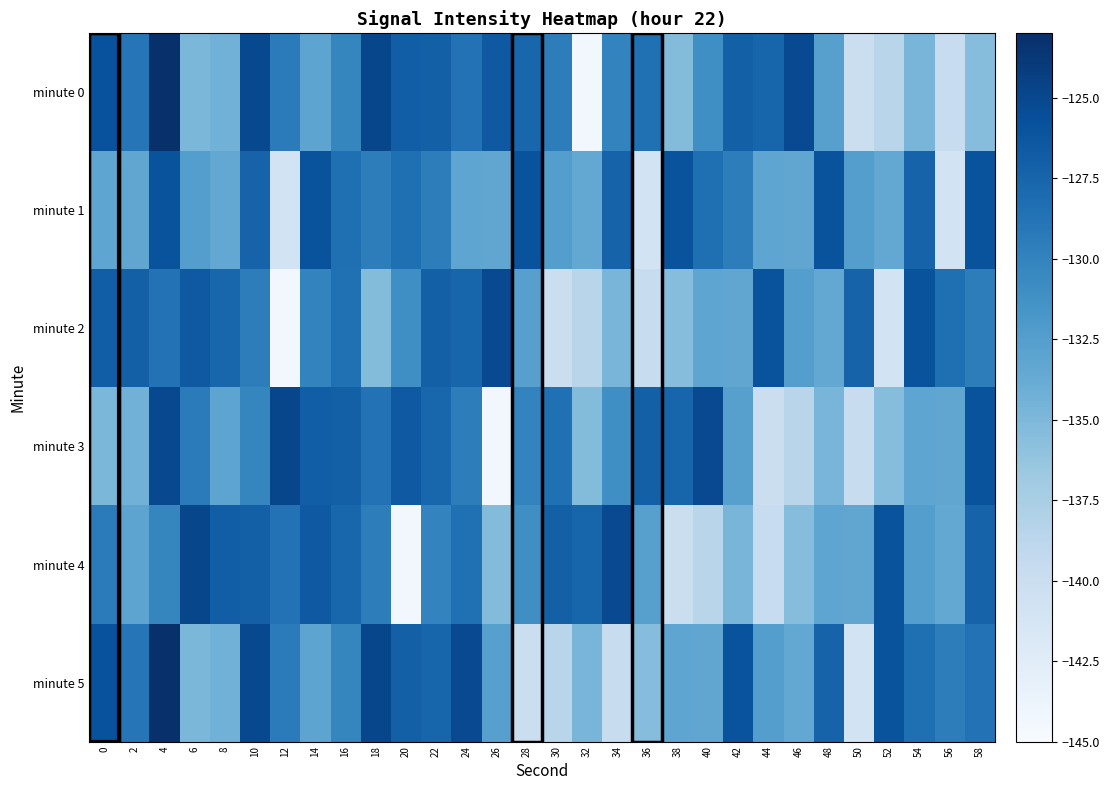

What is the smallest value displayed?

-144.4